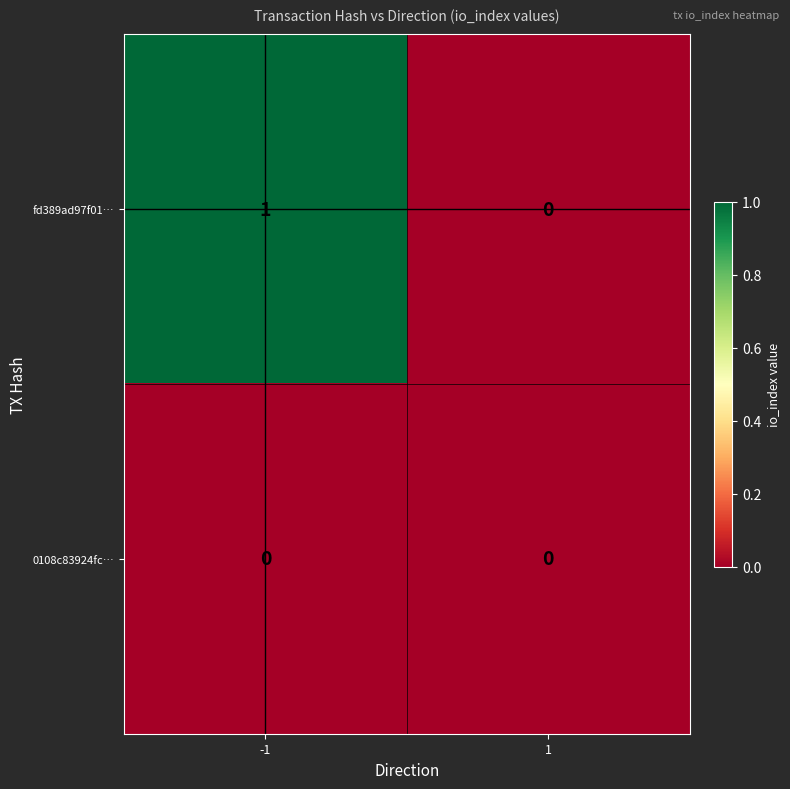

At which category does the chart reach its peak across all series?

-1